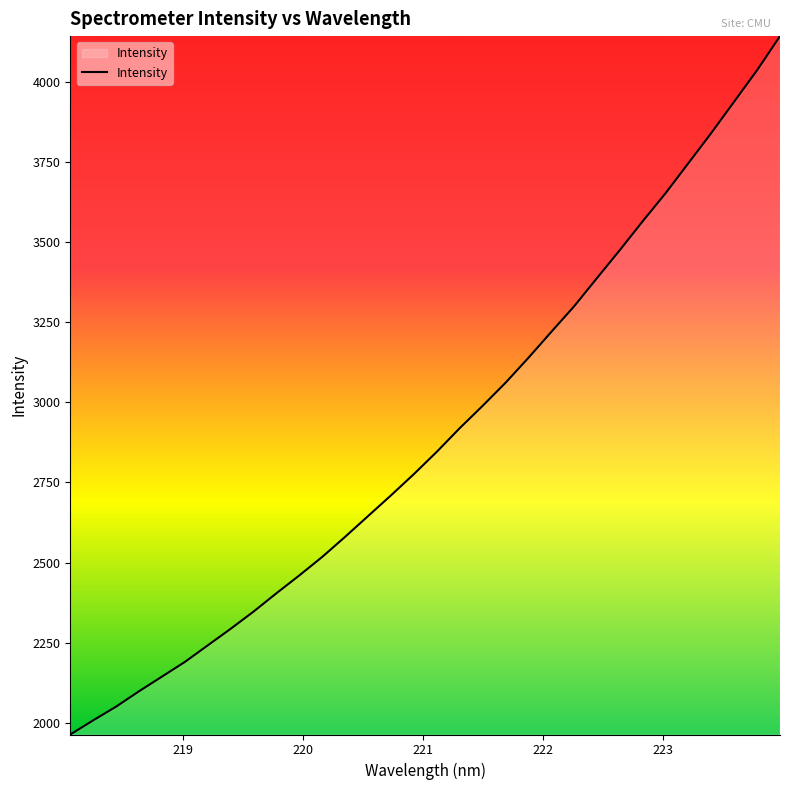

What is the smallest value displayed?

1963.2